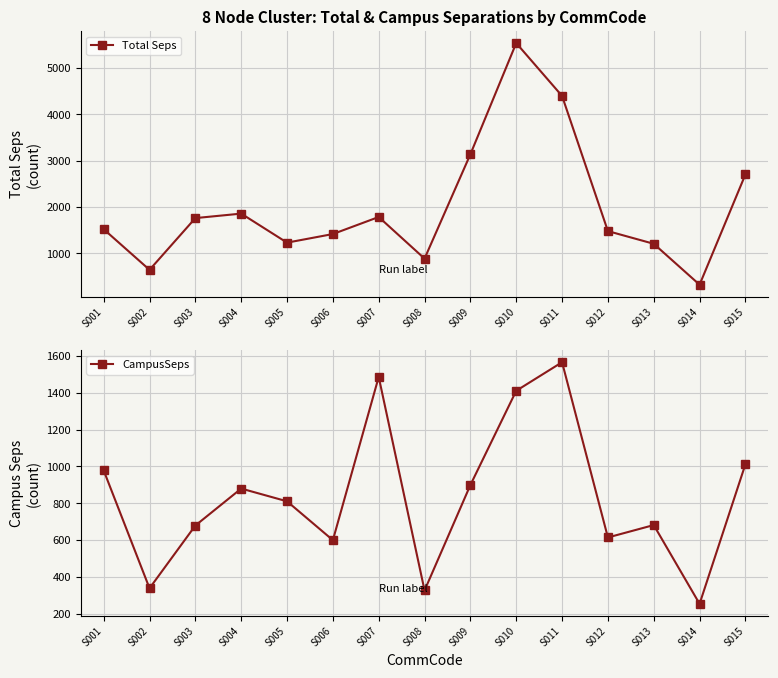

Reading left to right, transcribe all the data shown in this chart.

Total Seps: S001=1517.8	S002=639.9	S003=1758.4	S004=1855.3	S005=1227.7	S006=1413.6	S007=1782.3	S008=882.1	S009=3138.2	S010=5541.6	S011=4398.6	S012=1477.0	S013=1203.0	S014=318.6	S015=2701.6
CampusSeps: S001=977.8	S002=338.2	S003=678.8	S004=879.5	S005=810.3	S006=599.3	S007=1485.7	S008=326.3	S009=898.8	S010=1410.5	S011=1565.6	S012=614.0	S013=681.3	S014=253.7	S015=1011.6